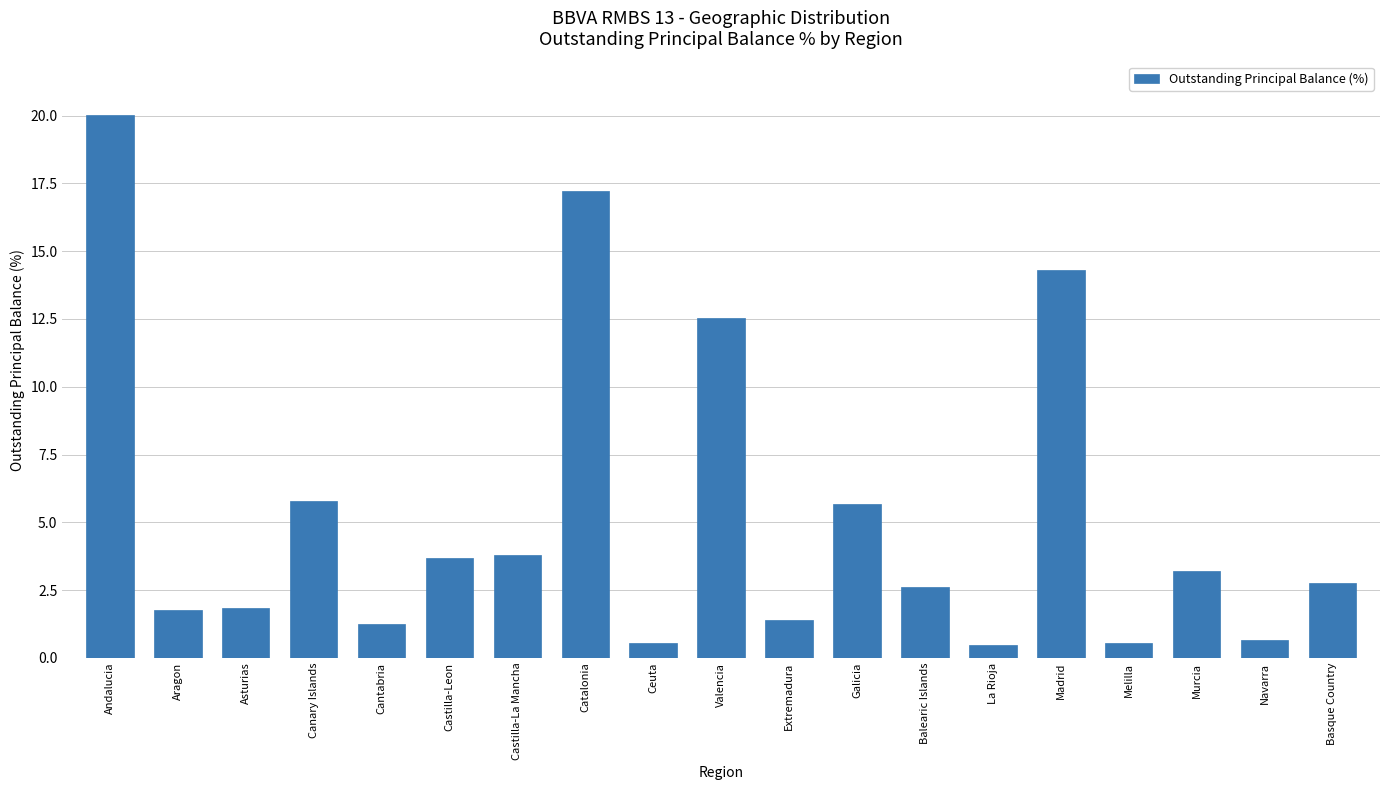

What value does the data have at Asturias?

1.8